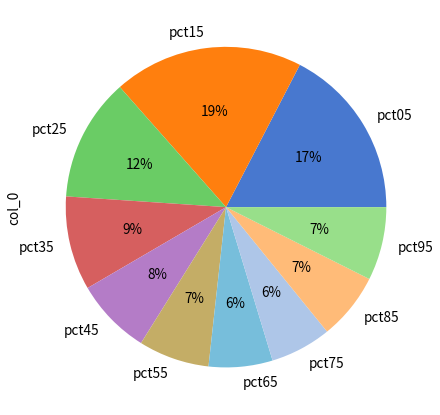

Is it true that pct55 is 7% of the pie?

True